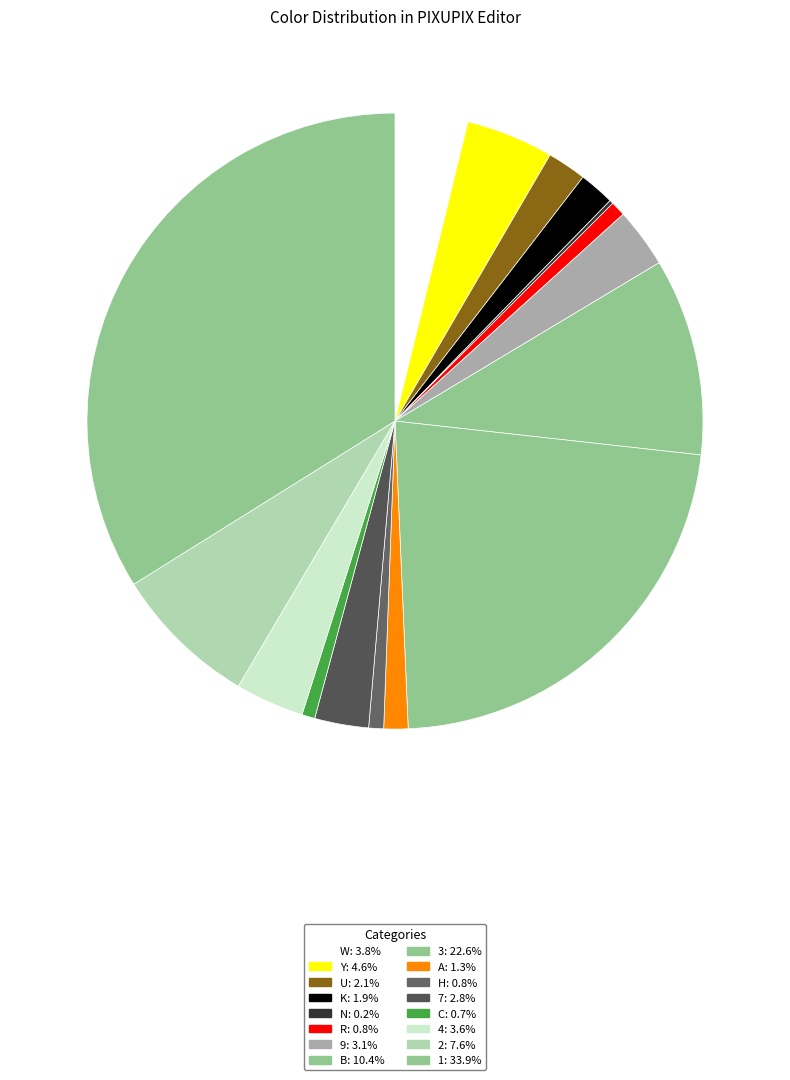

How many segments does this pie chart have?

16